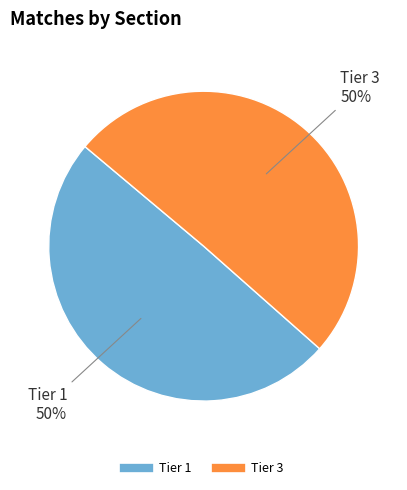

True or false: Tier 3 accounts for 55% of the total.

False